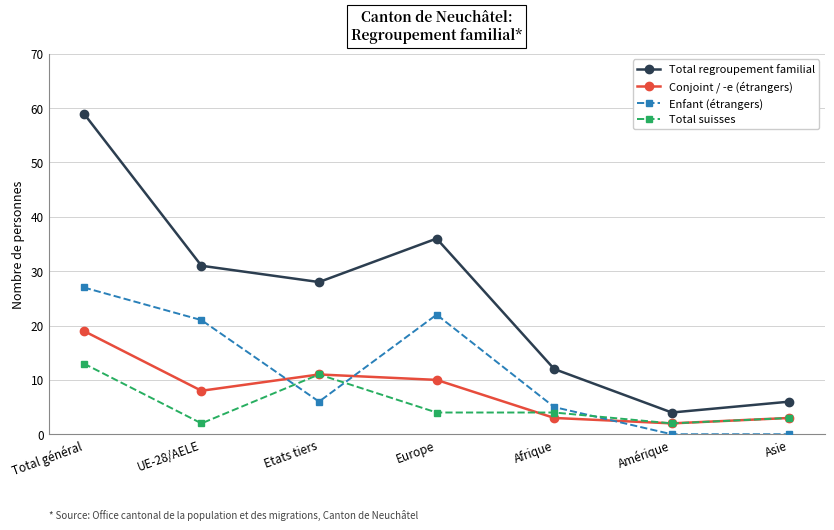

Between Total général and Asie, which series saw the biggest shift?

Total regroupement familial